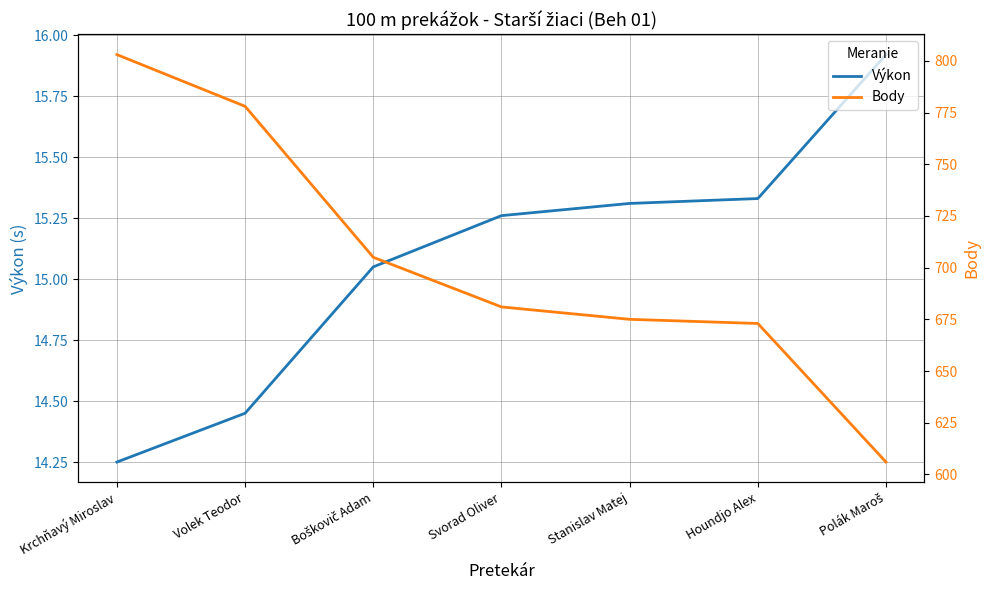

True or false: Body and Výkon cross at least once.

False